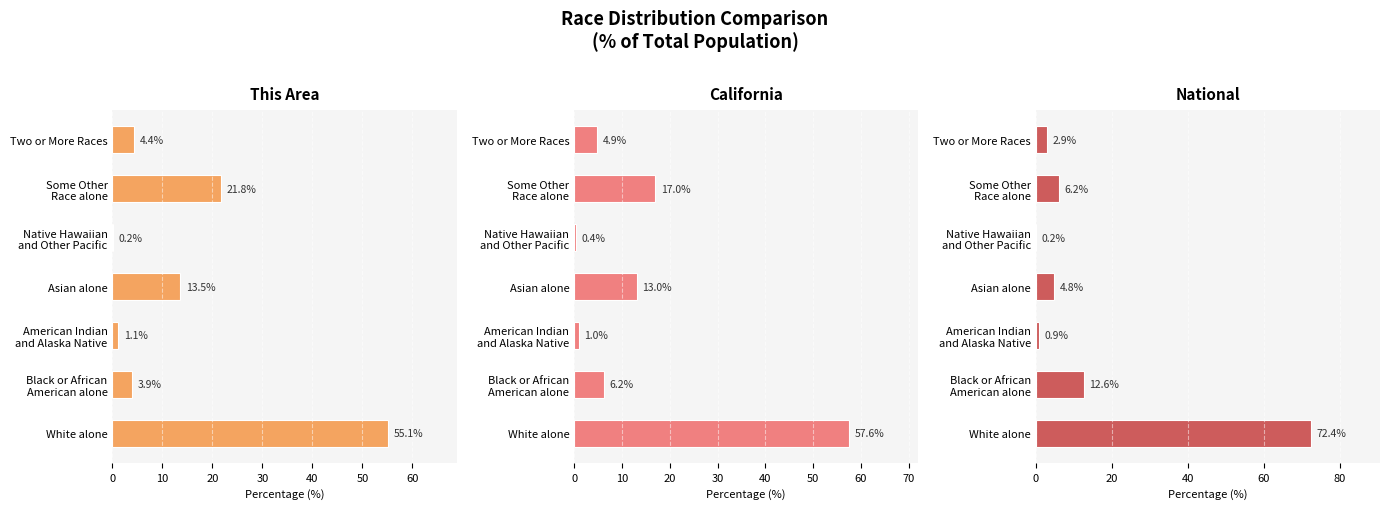

Reading left to right, extract all data points from this chart.

This Area: 55.1	3.9	1.1	13.5	0.2	21.8	4.4
California: 57.6	6.2	1.0	13.0	0.4	17.0	4.9
National: 72.4	12.6	0.9	4.8	0.2	6.2	2.9